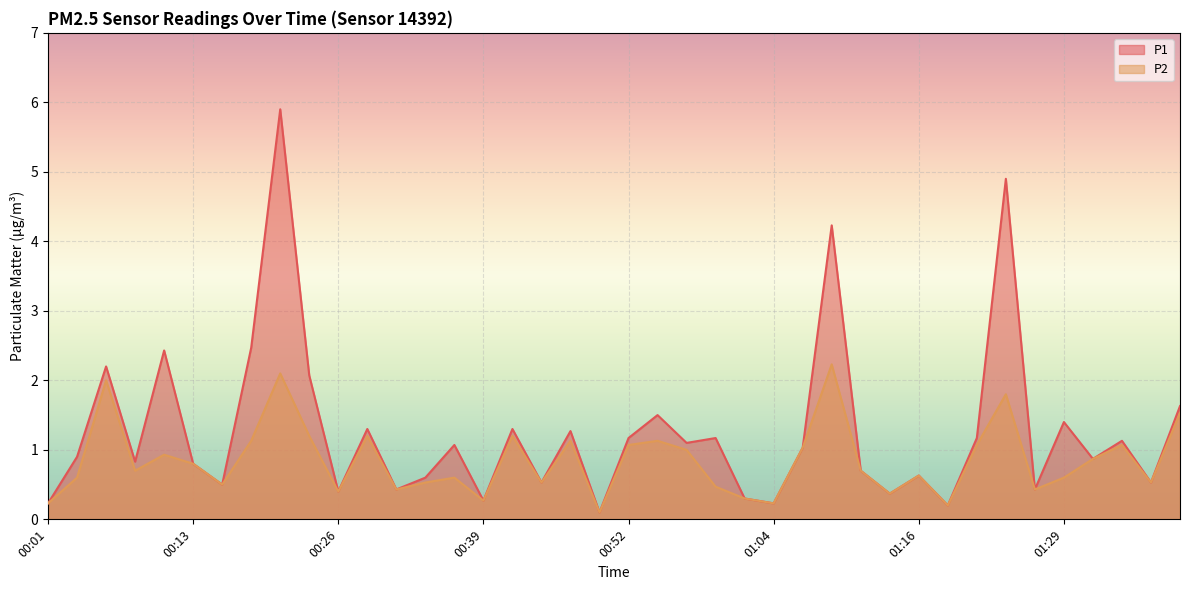

Between 00:49 and 01:06, which series saw the biggest shift?

P1